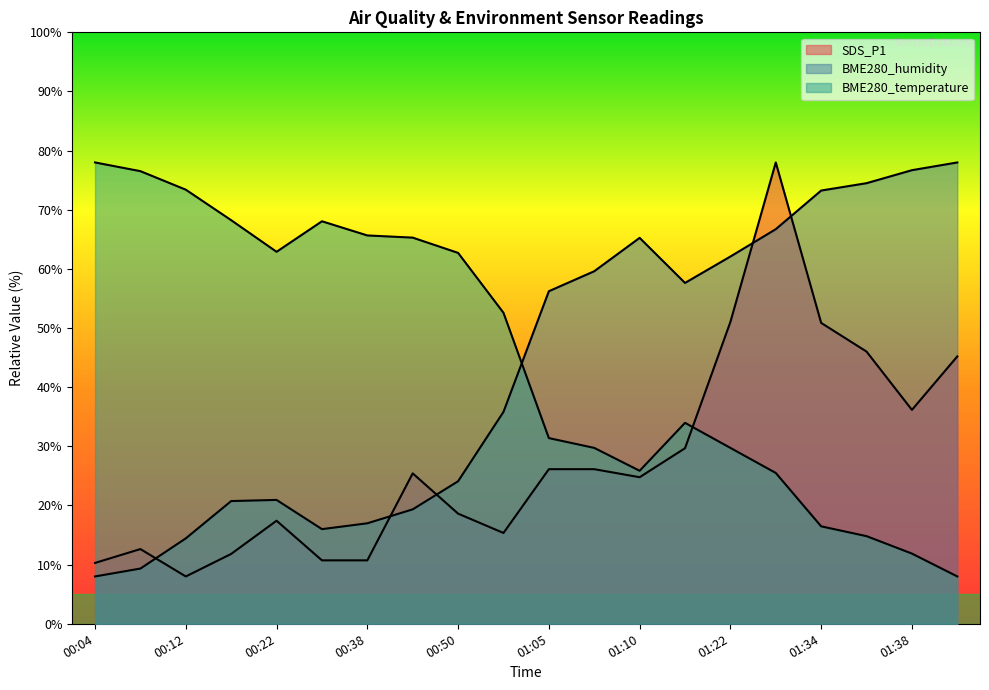

Which series changed the most between 01:36 and 01:38?

SDS_P1